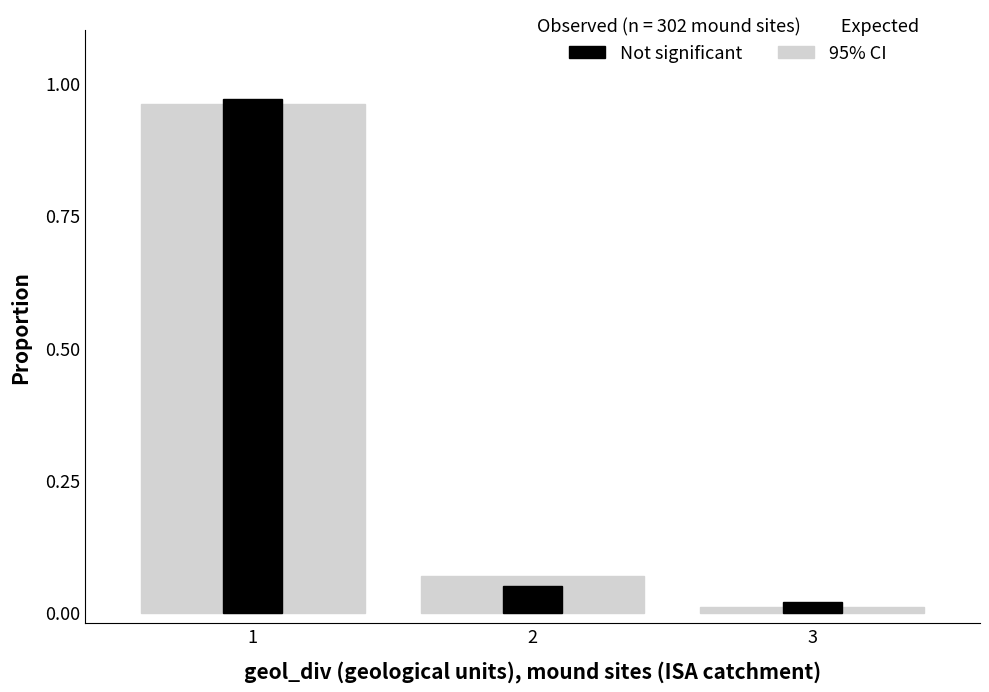

The 95% CI series shows 1 at Mass Channel 2. True or false?

False